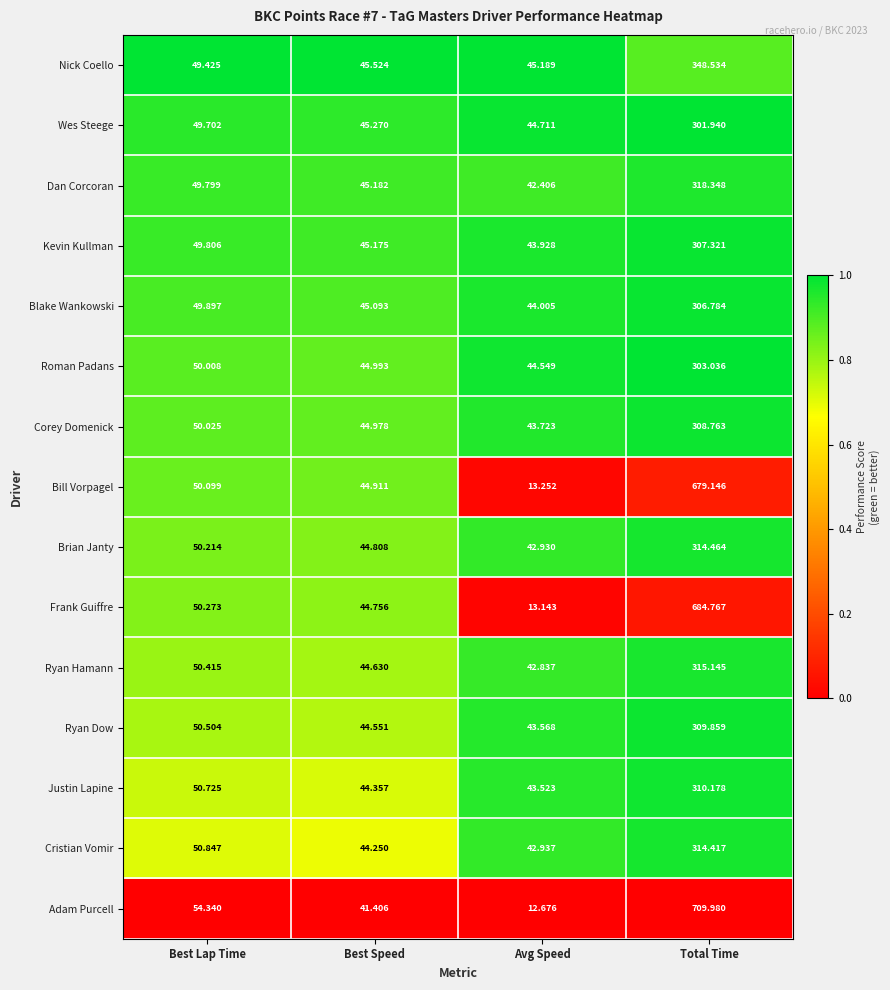

Rank the series by their maximum value, from lowest to highest.

Wes Steege, Roman Padans, Blake Wankowski, Kevin Kullman, Corey Domenick, Ryan Dow, Justin Lapine, Cristian Vomir, Brian Janty, Ryan Hamann, Dan Corcoran, Nick Coello, Bill Vorpagel, Frank Guiffre, Adam Purcell